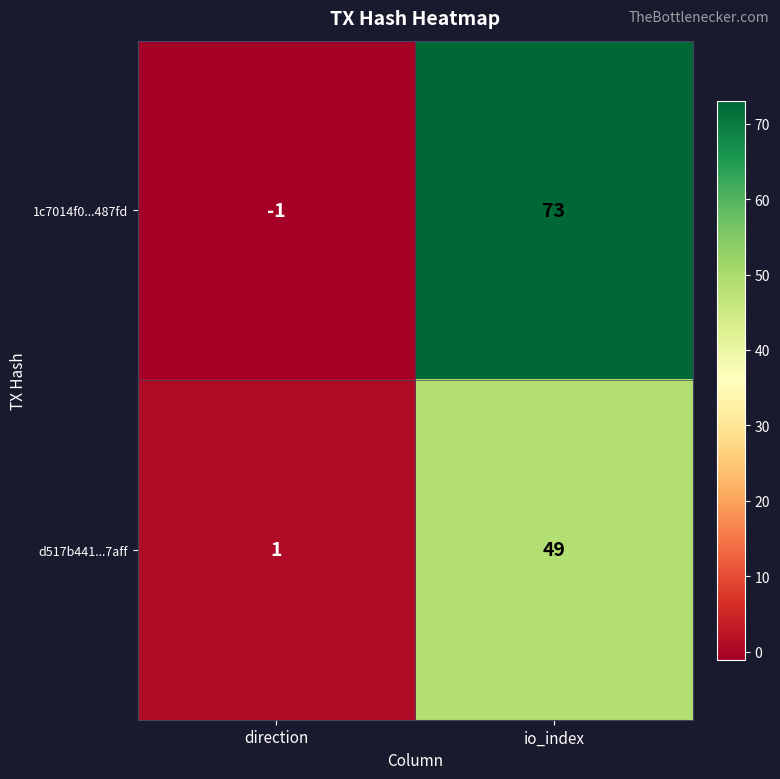

Which series has the largest total across all categories?

1c7014f0...487fd